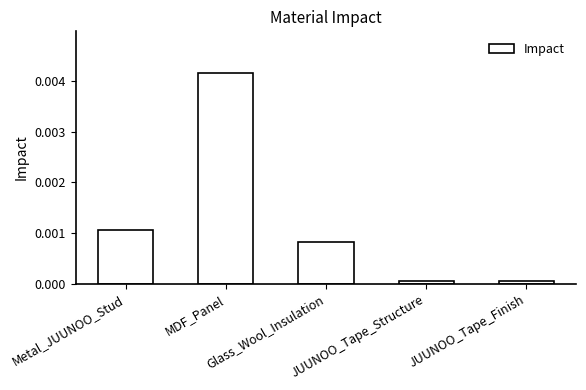

List the labels in order of value, largest first.

MDF_Panel, Metal_JUUNOO_Stud, Glass_Wool_Insulation, JUUNOO_Tape_Structure, JUUNOO_Tape_Finish